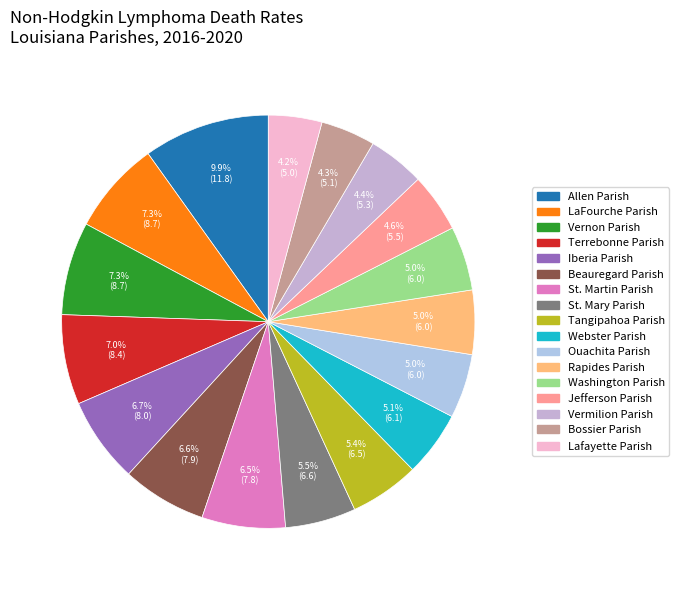

Is it true that Rapides Parish is 5% of the pie?

True